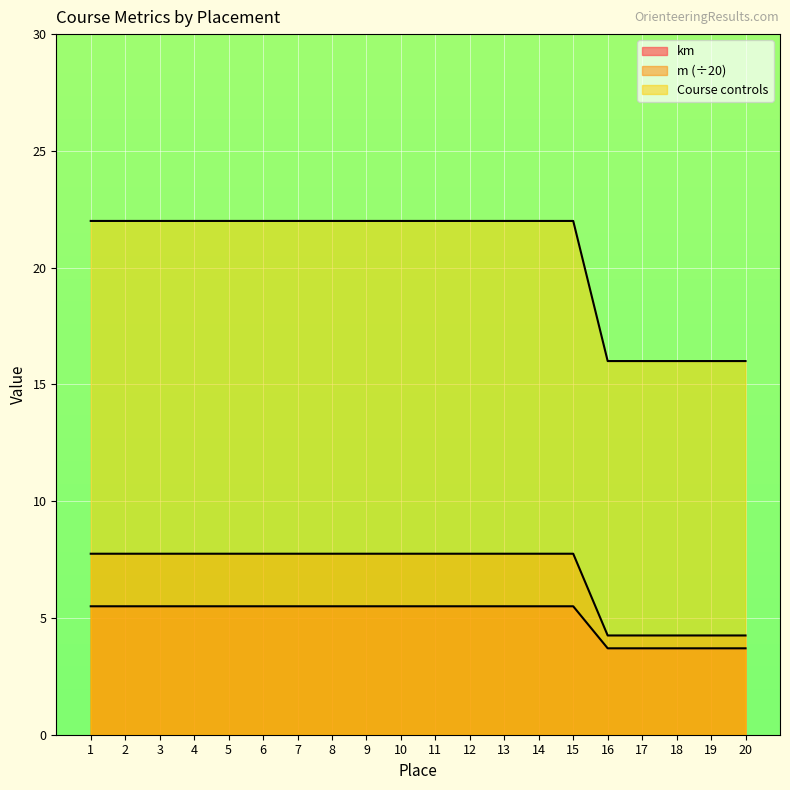

What is the difference between the second highest and second lowest values in the Course controls series?

6.0